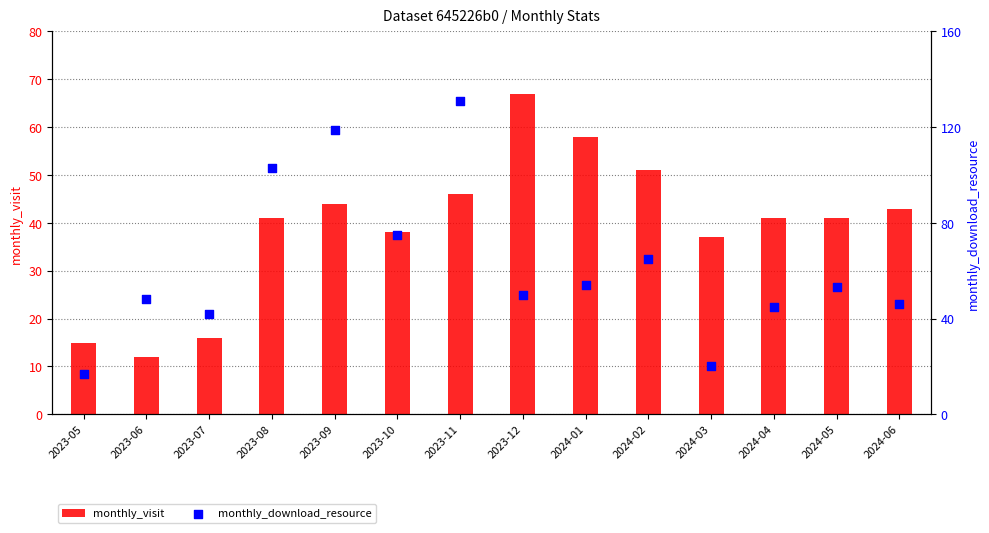

What is the total value across all series at 2023-09?

163